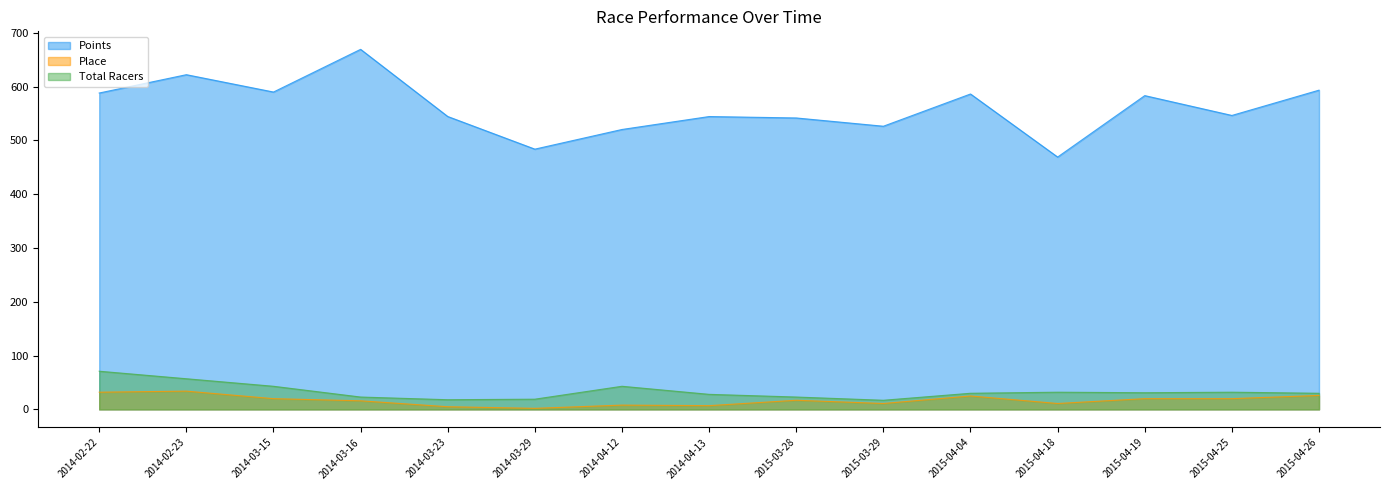

What is the difference between the Total Racers values at 2015-04-18 and 2014-04-12?

11.0